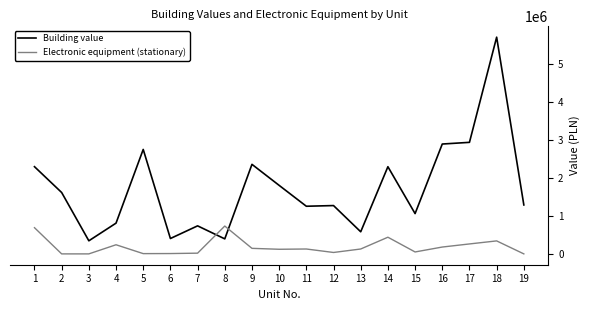

Which series has the largest range (max minus min)?

Building value